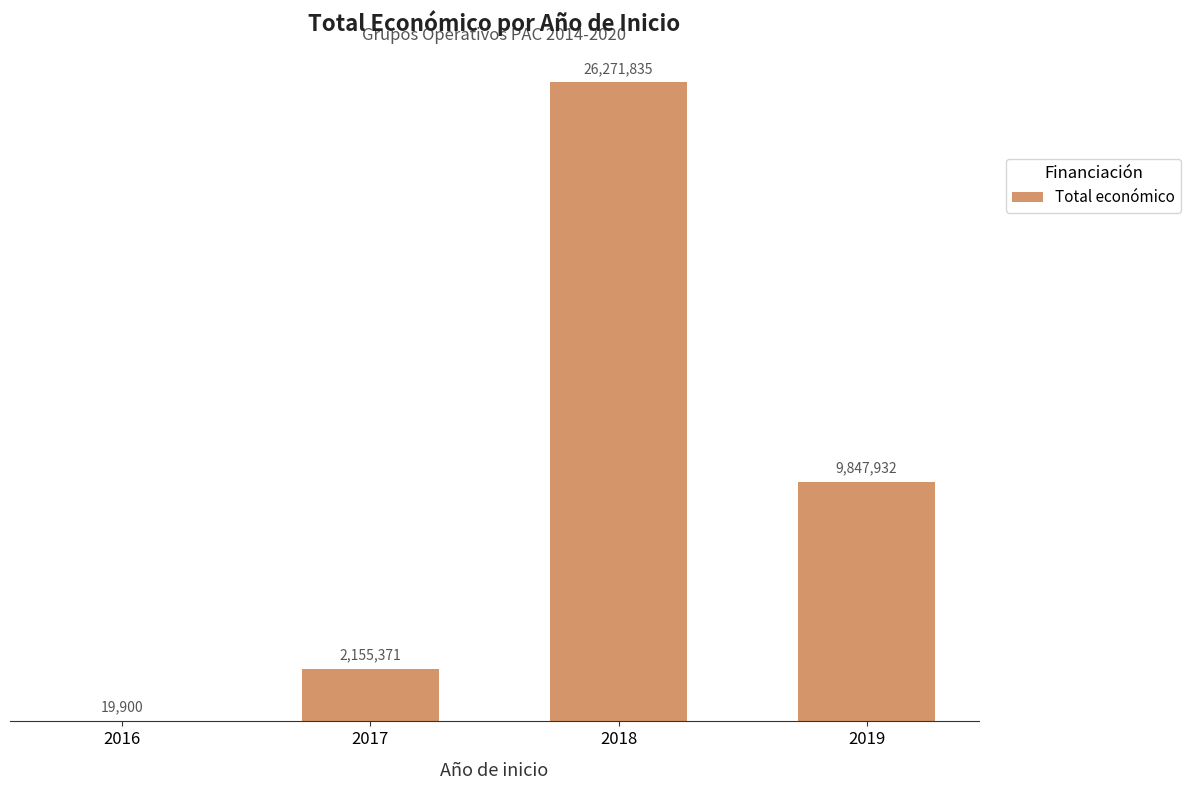

Count the number of categories in the chart.

4